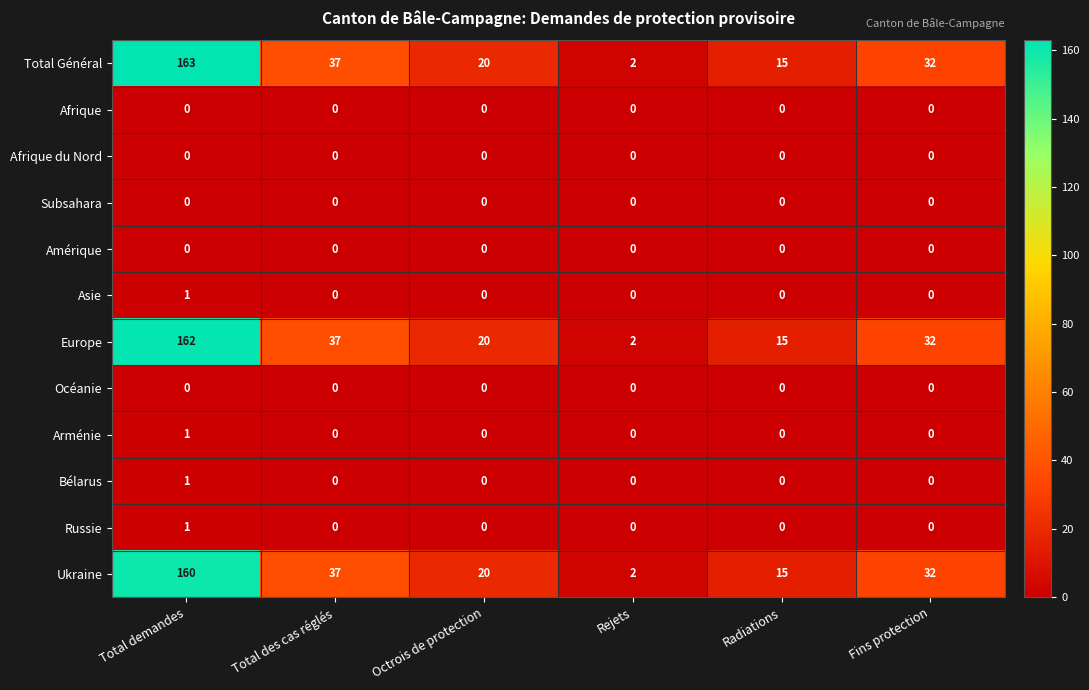

The value of Subsahara at Rejets is 0. True or false?

True